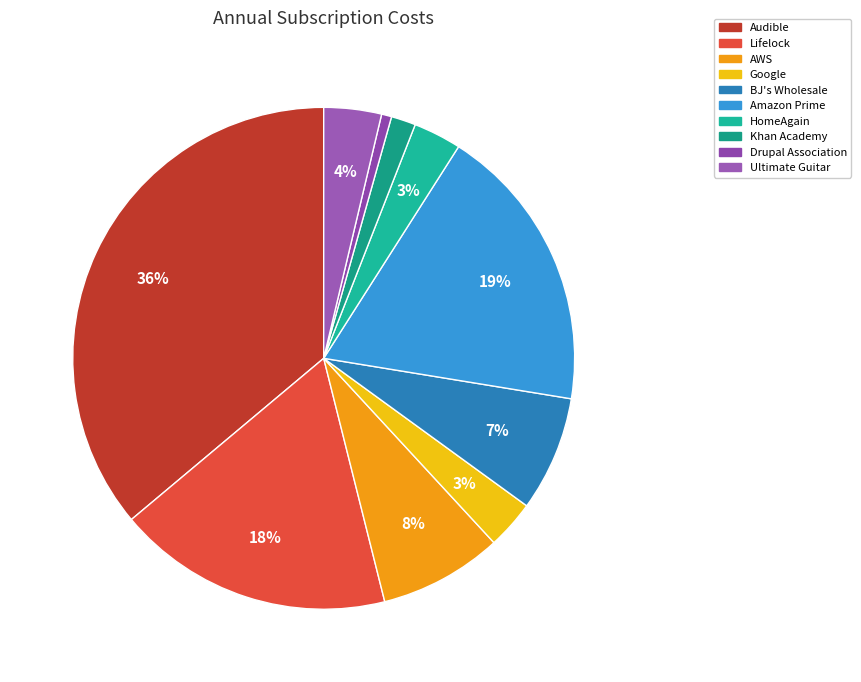

Count the number of slices in the pie.

10